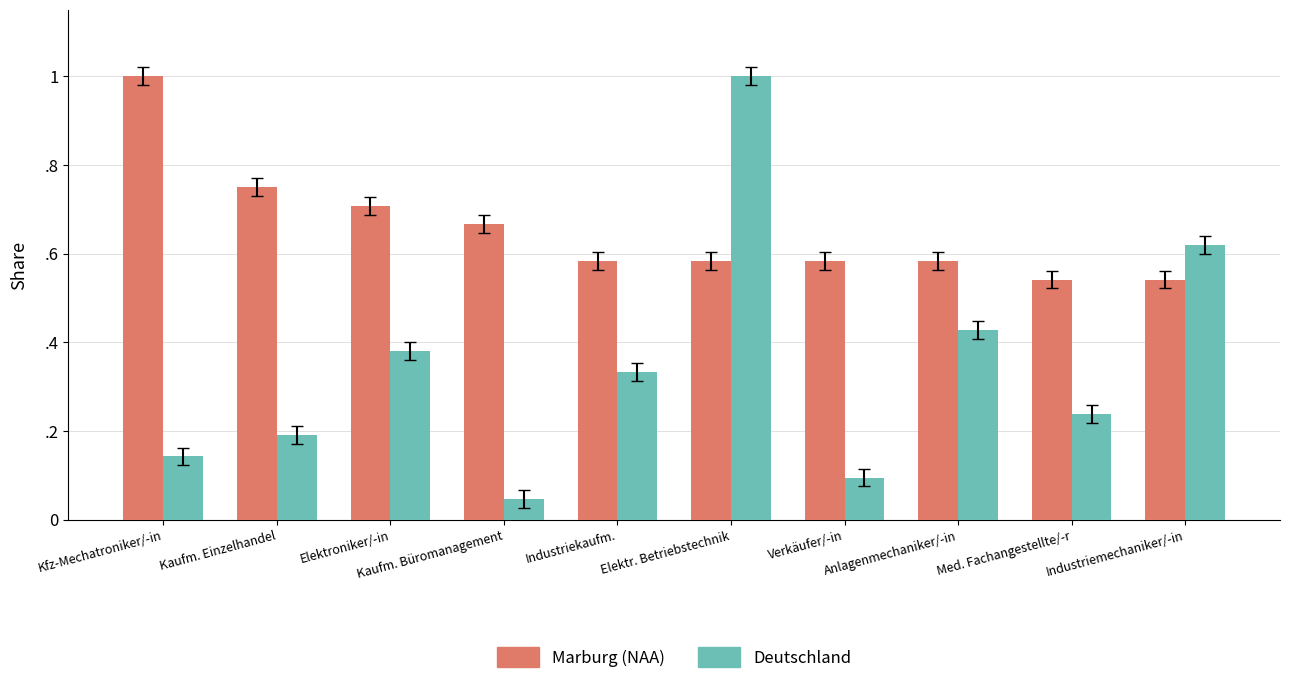

Rank the series at Kaufm. Büromanagement from lowest to highest value.

Deutschland, Marburg (NAA)